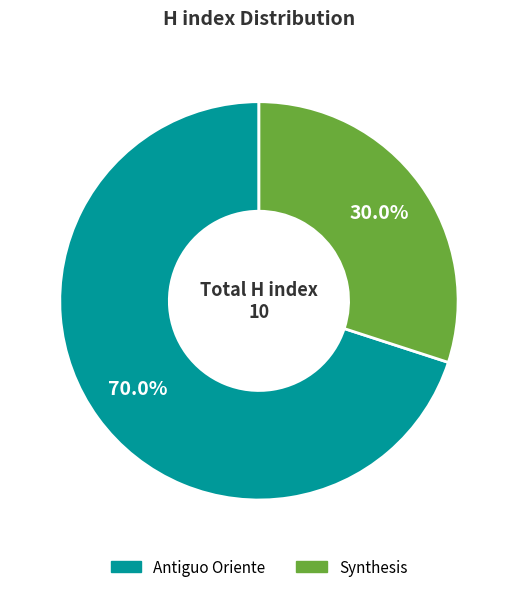

Combined, do Antiguo Oriente and Synthesis account for over 50%?

Yes